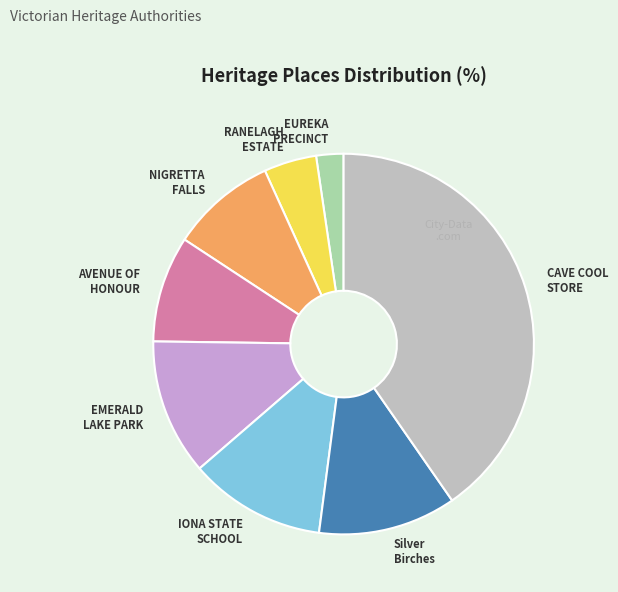

Does any single category account for the majority?

No